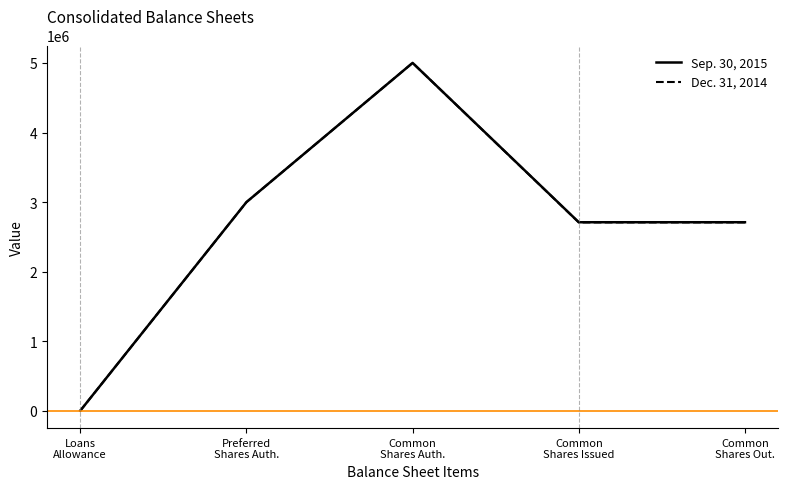

What is the smallest value displayed?

3792